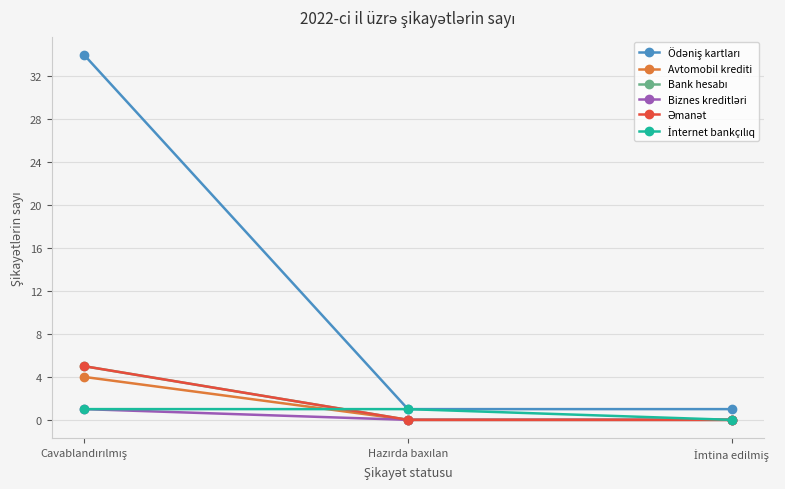

Reading left to right, transcribe all the data shown in this chart.

Ödəniş kartları: 34	1	1
Avtomobil krediti: 4	0	0
Bank hesabı: 5	0	0
Biznes kreditləri: 1	0	0
Əmanət: 5	0	0
İnternet bankçılıq: 1	1	0